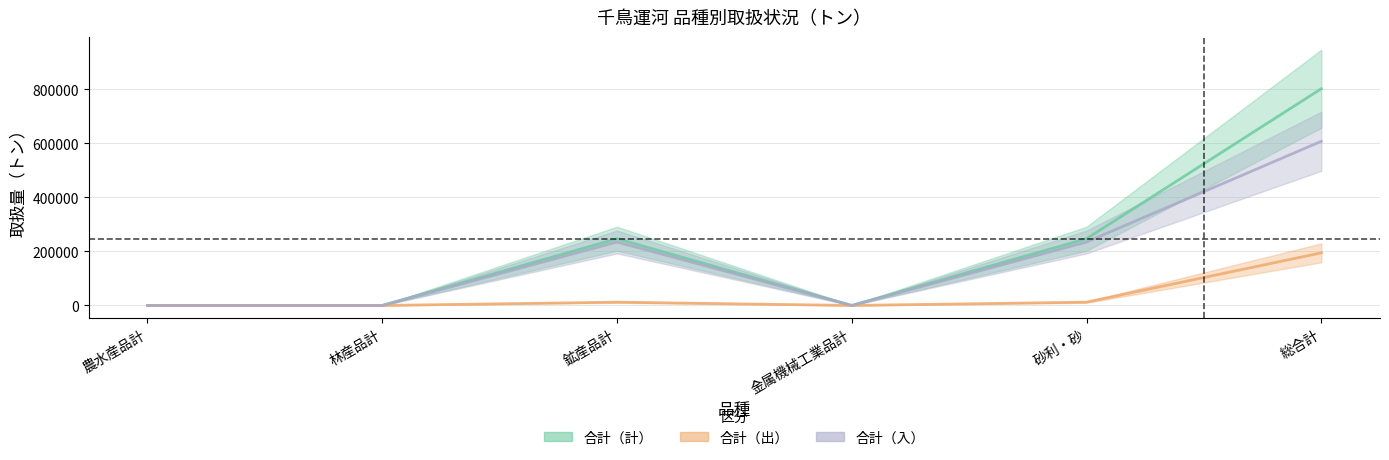

What is the value of the 合計（計） point at the 6th from the left?

802569